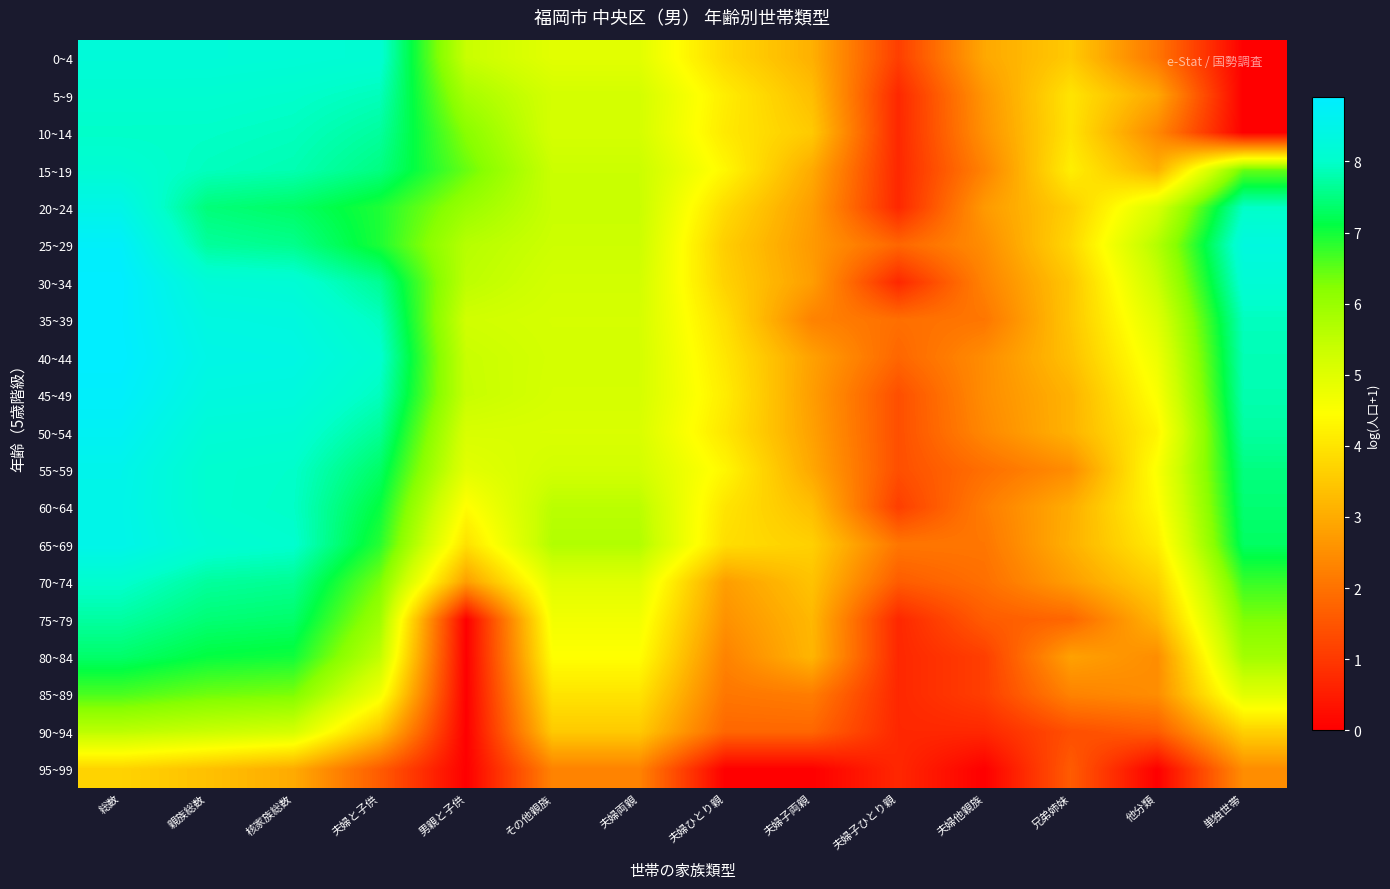

List the series in order of their peak value, highest first.

40~44, 30~34, 35~39, 45~49, 25~29, 50~54, 55~59, 65~69, 60~64, 20~24, 0~4, 15~19, 5~9, 70~74, 10~14, 75~79, 80~84, 85~89, 90~94, 95~99